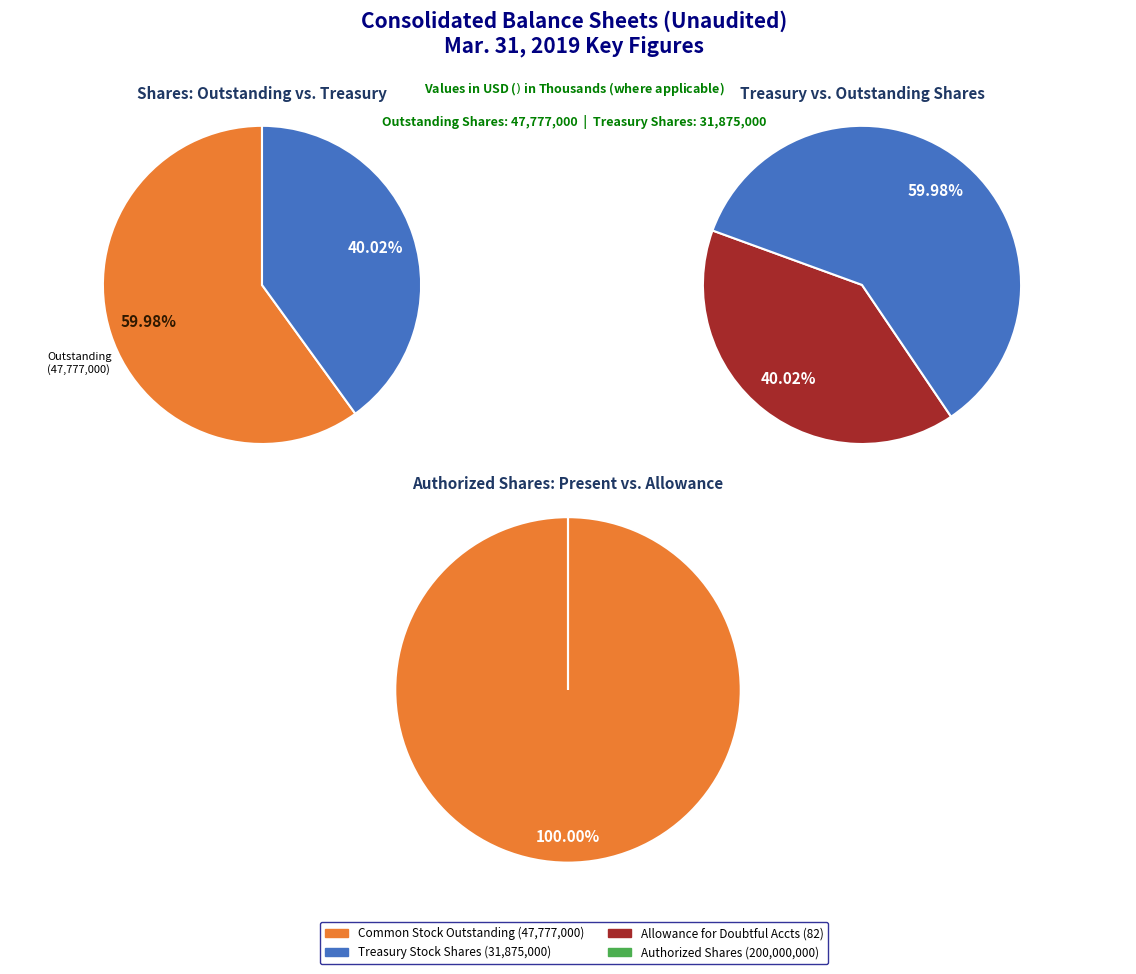

True or false: Common stock, shares outstanding accounts for 67% of the total.

False